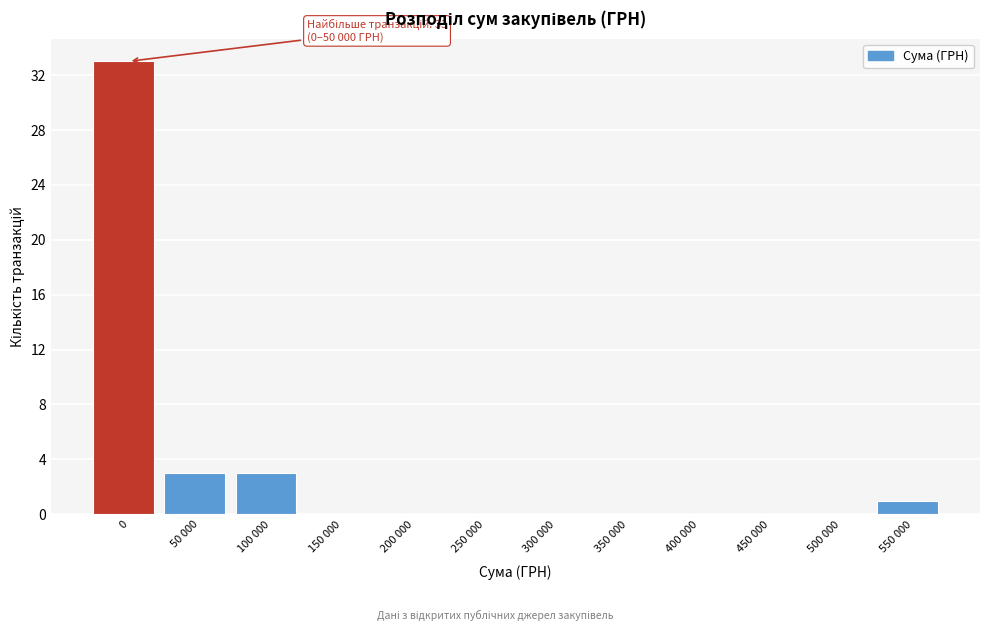

Reading left to right, what are all the values shown in this chart?

0=33	50 000=3	100 000=3	150 000=0	200 000=0	250 000=0	300 000=0	350 000=0	400 000=0	450 000=0	500 000=0	550 000=1